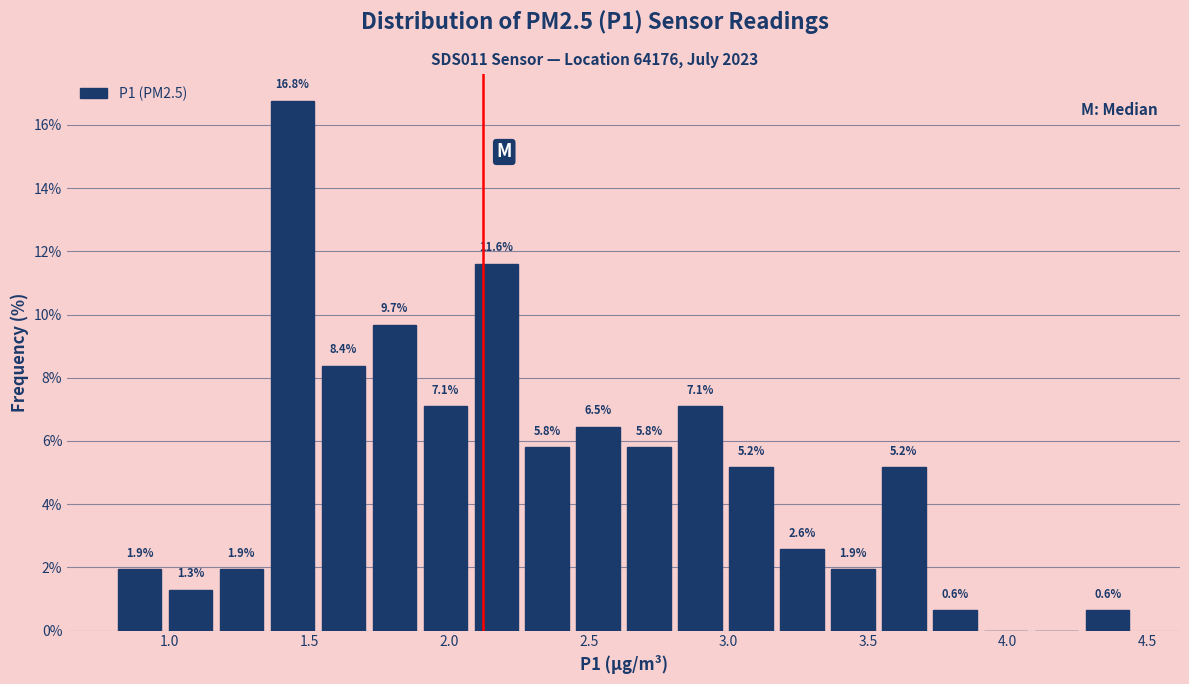

Read against the x-axis, roughly where is the centre of the tallest bar?

1.45